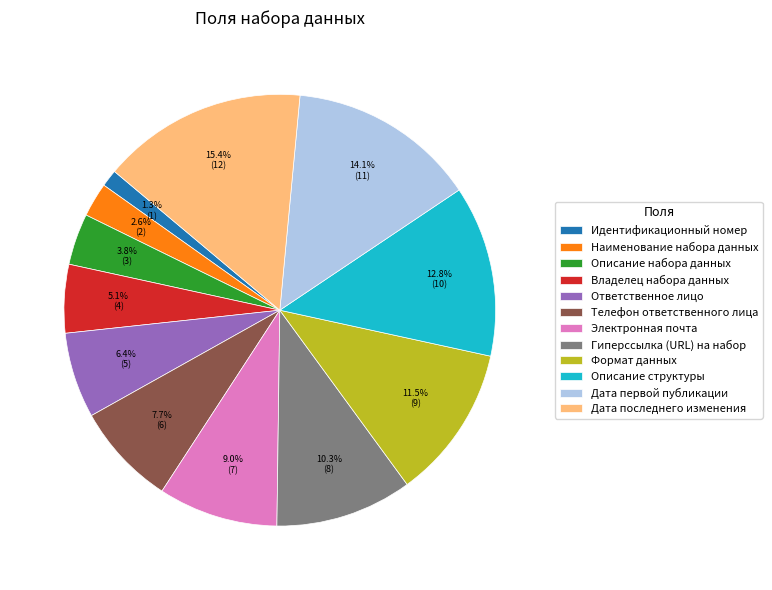

Rank the categories by value from highest to lowest.

Дата последнего изменения, Дата первой публикации, Описание структуры, Формат данных, Гиперссылка (URL) на набор, Электронная почта, Телефон ответственного лица, Ответственное лицо, Владелец набора данных, Описание набора данных, Наименование набора данных, Идентификационный номер